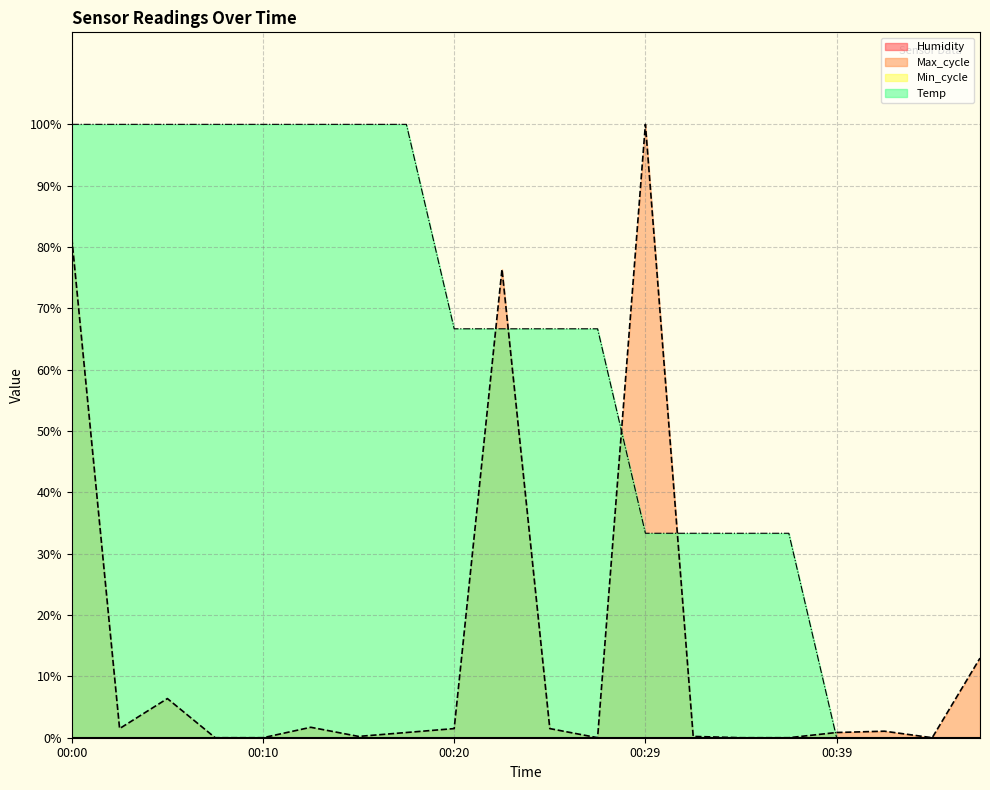

Rank the series by their average value, from highest to lowest.

Temp, Max_cycle